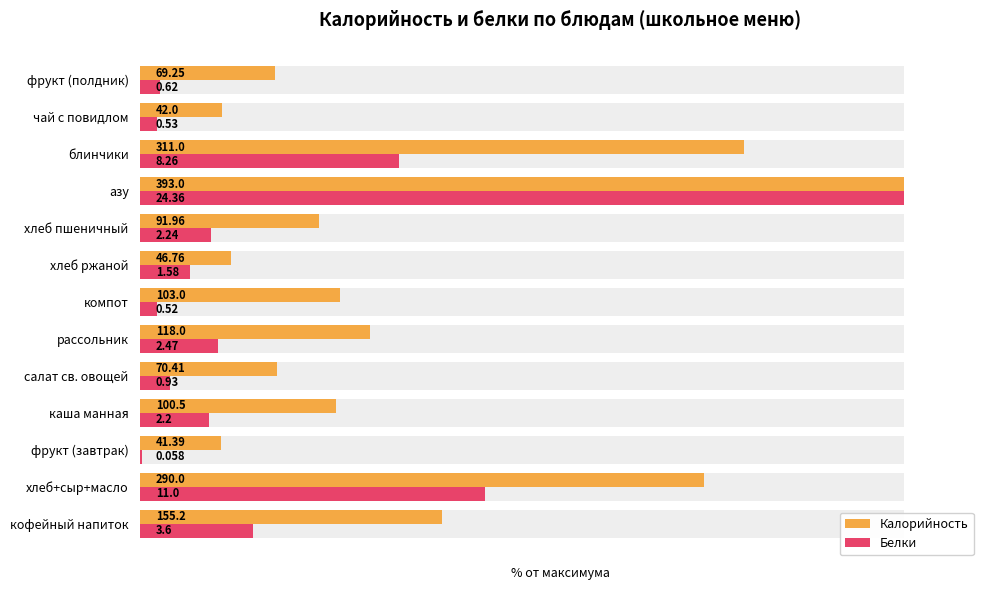

Are the bars grouped side by side (vs. stacked)?

Yes